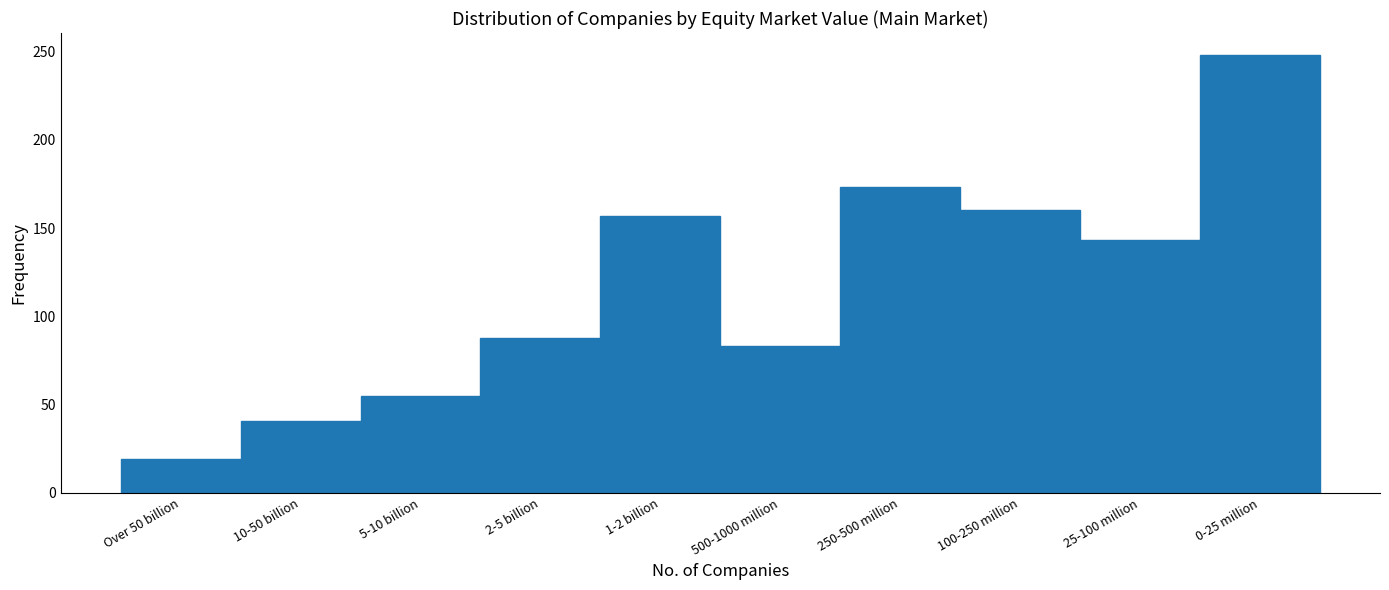

Reading left to right, list all the values displayed in this chart.

Over 50 billion=19	10-50 billion=41	5-10 billion=55	2-5 billion=88	1-2 billion=157	500-1000 million=83	250-500 million=173	100-250 million=160	25-100 million=143	0-25 million=248